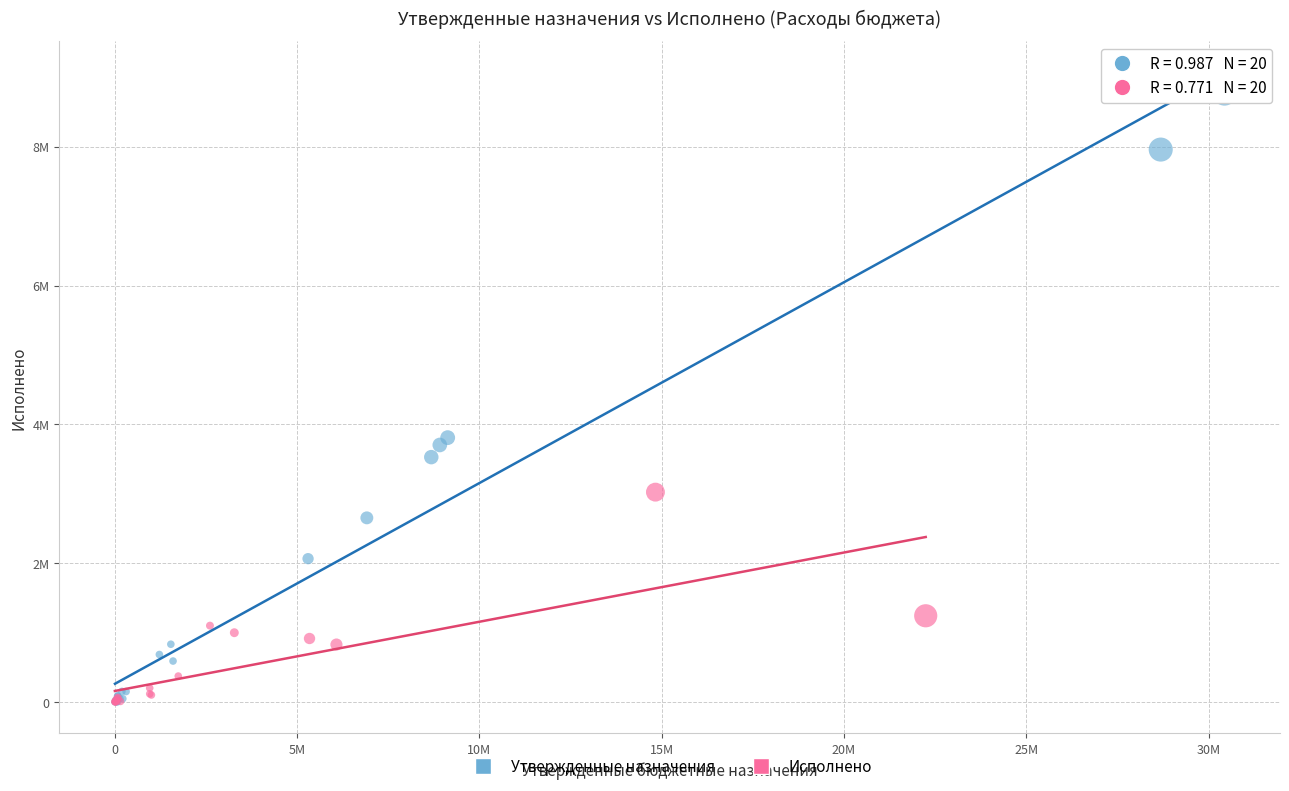

What are all the series names shown in the legend?

Утвержденные назначения, Исполнено